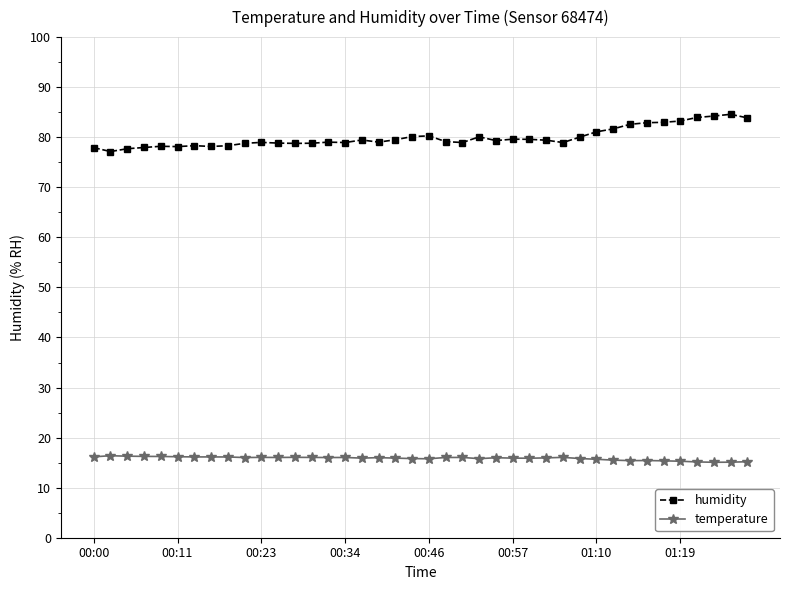

What is the value of the temperature point at the 17th from the left?

15.9